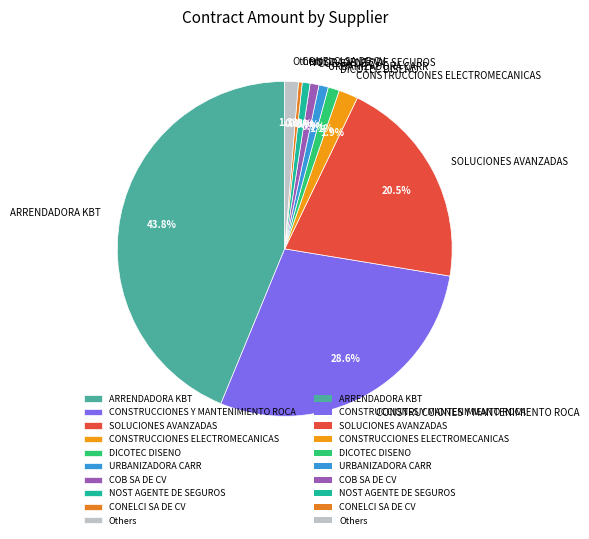

Between NOST AGENTE DE SEGUROS and CONSTRUCCIONES ELECTROMECANICAS, which is larger?

CONSTRUCCIONES ELECTROMECANICAS